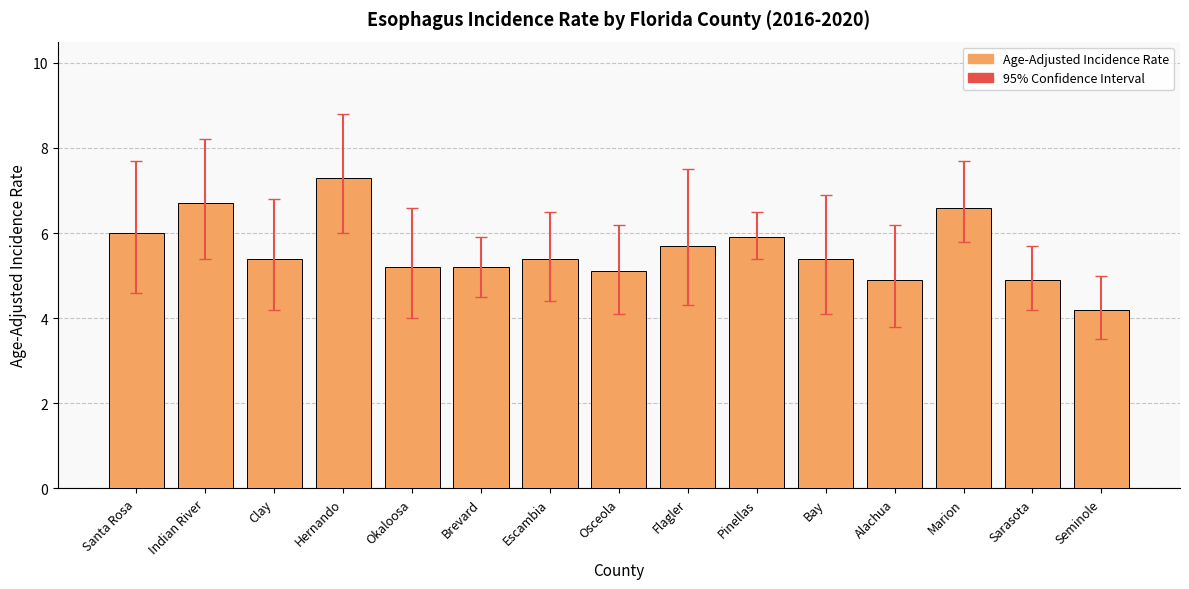

Reading left to right, extract all data points from this chart.

Santa Rosa=6.0	Indian River=6.7	Clay=5.4	Hernando=7.3	Okaloosa=5.2	Brevard=5.2	Escambia=5.4	Osceola=5.1	Flagler=5.7	Pinellas=5.9	Bay=5.4	Alachua=4.9	Marion=6.6	Sarasota=4.9	Seminole=4.2